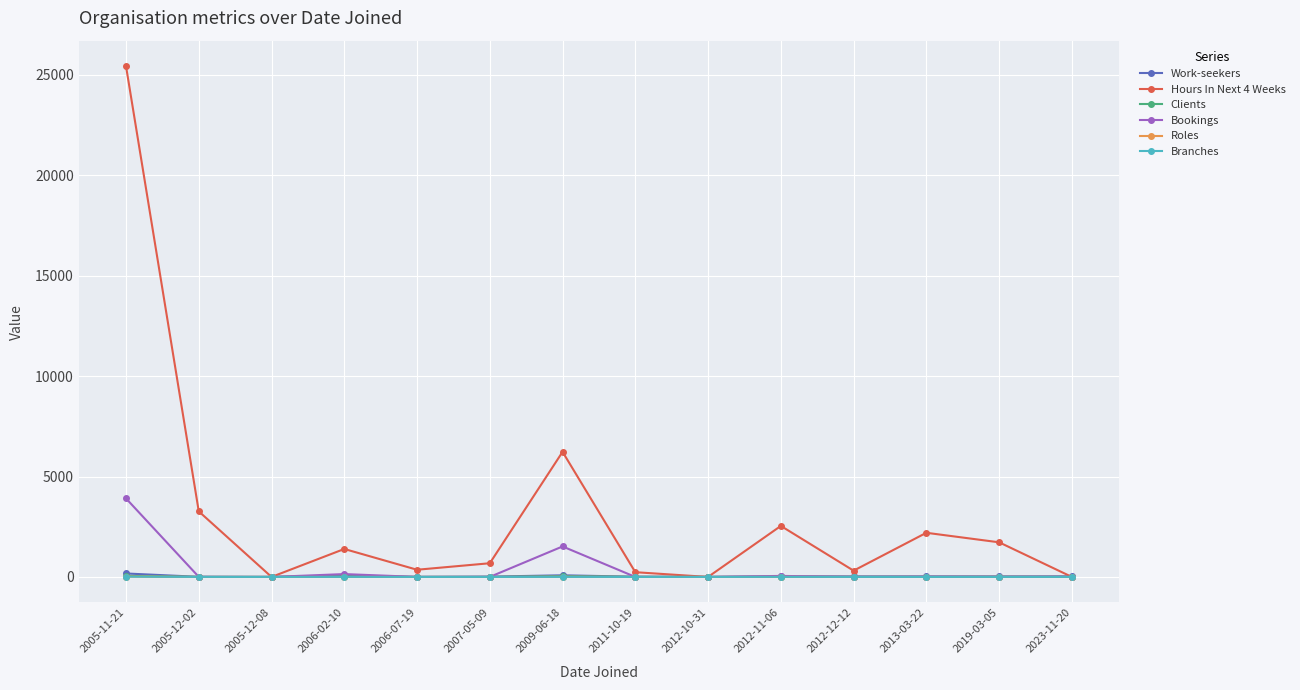

Which label corresponds to the largest value in the chart?

2005-11-21